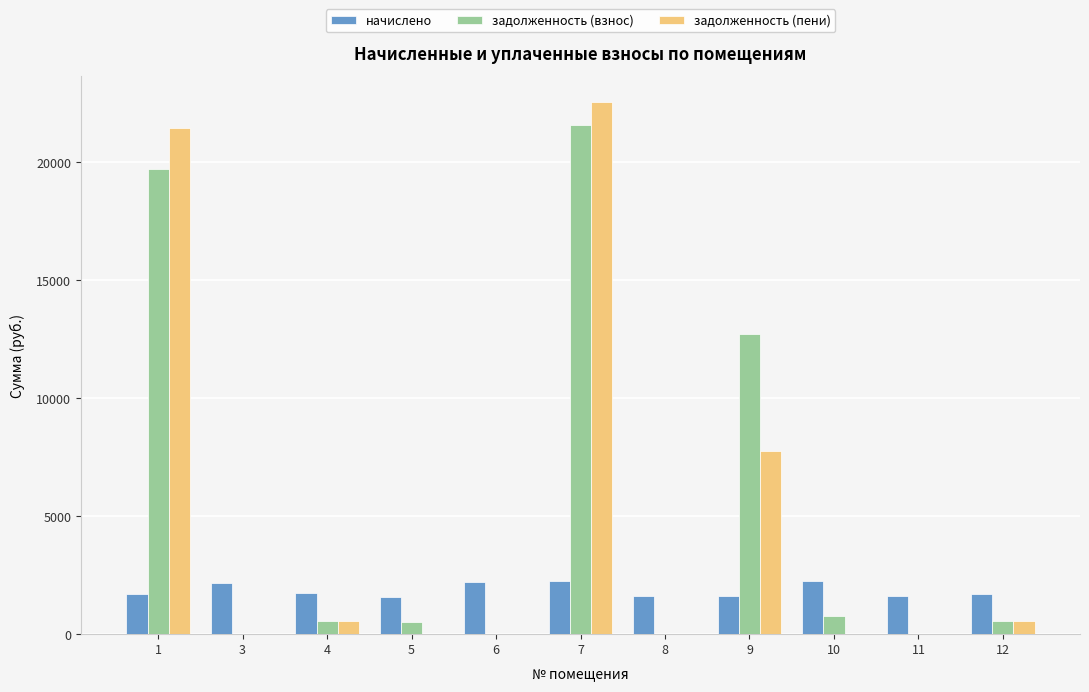

Which series changed the most between 7 and 11?

задолженность (пени)